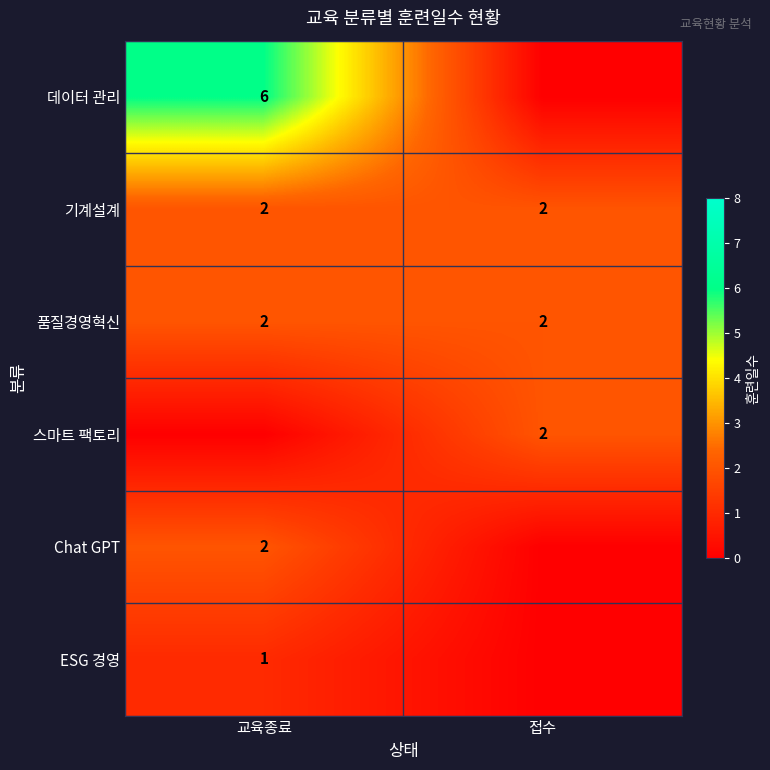

Between 교육종료 and 접수, which is larger?

교육종료